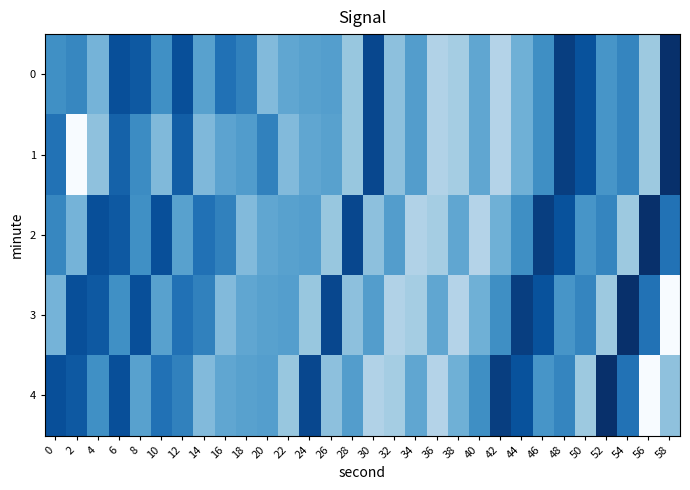

Reading right to left, list all the values displayed in this chart.

0: 58=-127.3	56=-131.4	54=-129.5	52=-129.9	50=-128.1	48=-127.6	46=-129.7	44=-130.7	42=-131.9	40=-130.4	38=-131.6	36=-131.8	34=-130.1	32=-131.2	30=-127.9	28=-131.3	26=-130.1	24=-130.2	22=-130.4	20=-131.0	18=-129.4	16=-128.9	14=-130.2	12=-128.1	10=-129.7	8=-128.3	6=-128.1	4=-130.8	2=-129.5	0=-129.7
1: 58=-127.3	56=-131.4	54=-129.5	52=-129.9	50=-128.1	48=-127.6	46=-129.7	44=-130.7	42=-131.9	40=-130.4	38=-131.6	36=-131.8	34=-130.1	32=-131.2	30=-127.9	28=-131.3	26=-130.2	24=-130.4	22=-131.0	20=-129.4	18=-130.1	16=-130.3	14=-130.9	12=-128.5	10=-131.0	8=-129.6	6=-128.6	4=-131.2	2=-134.0	0=-129.0
2: 58=-129.0	56=-127.3	54=-131.4	52=-129.5	50=-129.9	48=-128.1	46=-127.6	44=-129.7	42=-130.7	40=-131.9	38=-130.4	36=-131.6	34=-131.8	32=-130.1	30=-131.2	28=-127.9	26=-131.3	24=-130.1	22=-130.2	20=-130.4	18=-131.0	16=-129.4	14=-128.9	12=-130.2	10=-128.1	8=-129.7	6=-128.3	4=-128.1	2=-130.8	0=-129.5
3: 58=-134.0	56=-129.0	54=-127.3	52=-131.4	50=-129.5	48=-129.9	46=-128.1	44=-127.6	42=-129.7	40=-130.7	38=-131.9	36=-130.4	34=-131.6	32=-131.8	30=-130.1	28=-131.2	26=-127.9	24=-131.3	22=-130.1	20=-130.2	18=-130.4	16=-131.0	14=-129.4	12=-128.9	10=-130.2	8=-128.1	6=-129.7	4=-128.3	2=-128.1	0=-130.8
4: 58=-131.2	56=-134.0	54=-129.0	52=-127.3	50=-131.4	48=-129.5	46=-129.9	44=-128.1	42=-127.6	40=-129.7	38=-130.7	36=-131.9	34=-130.4	32=-131.6	30=-131.8	28=-130.1	26=-131.2	24=-127.9	22=-131.3	20=-130.1	18=-130.2	16=-130.4	14=-131.0	12=-129.4	10=-128.9	8=-130.2	6=-128.1	4=-129.7	2=-128.3	0=-128.1